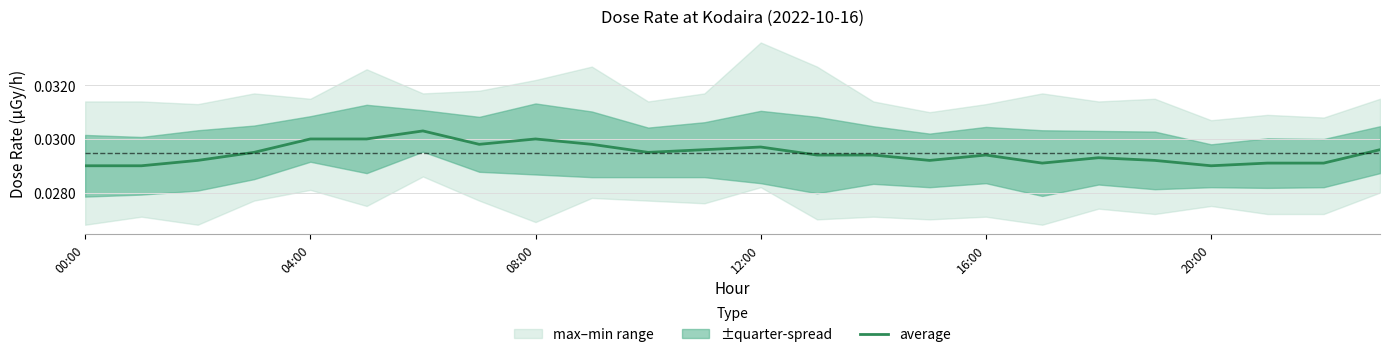

What position from the left is 04:00?

2